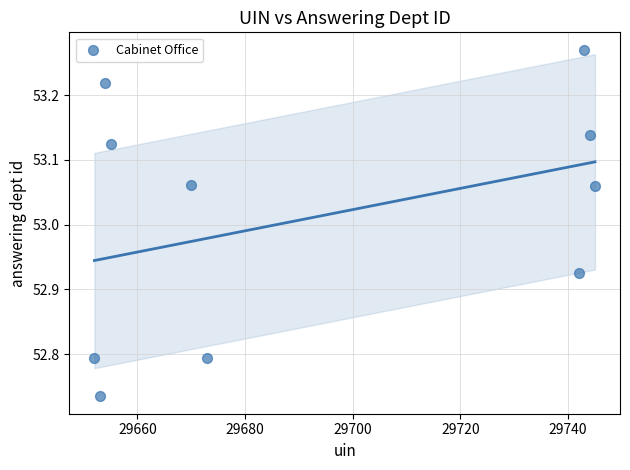

What is the average X value?

29693.1